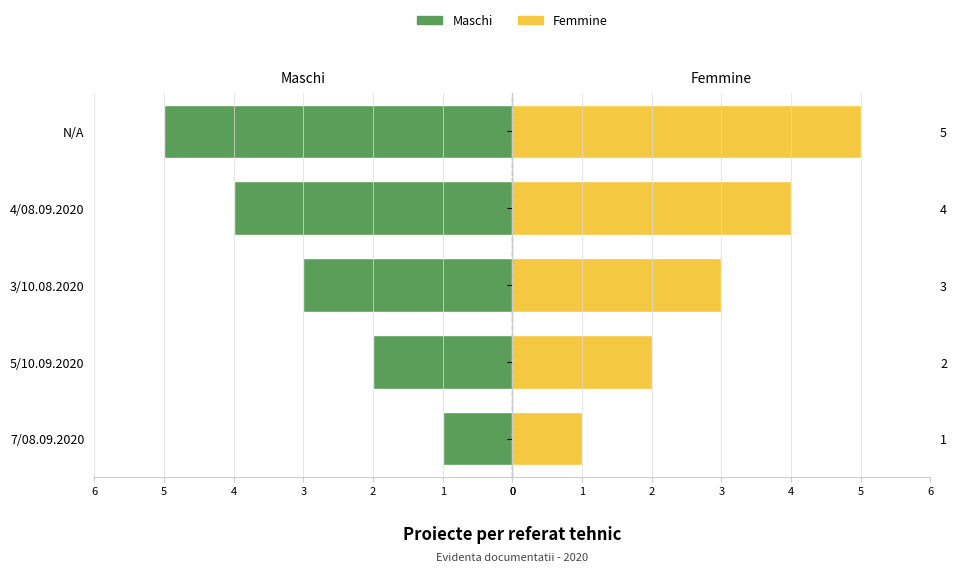

What is the difference between the Maschi values at 3/10.08.2020 and 4/08.09.2020?

1